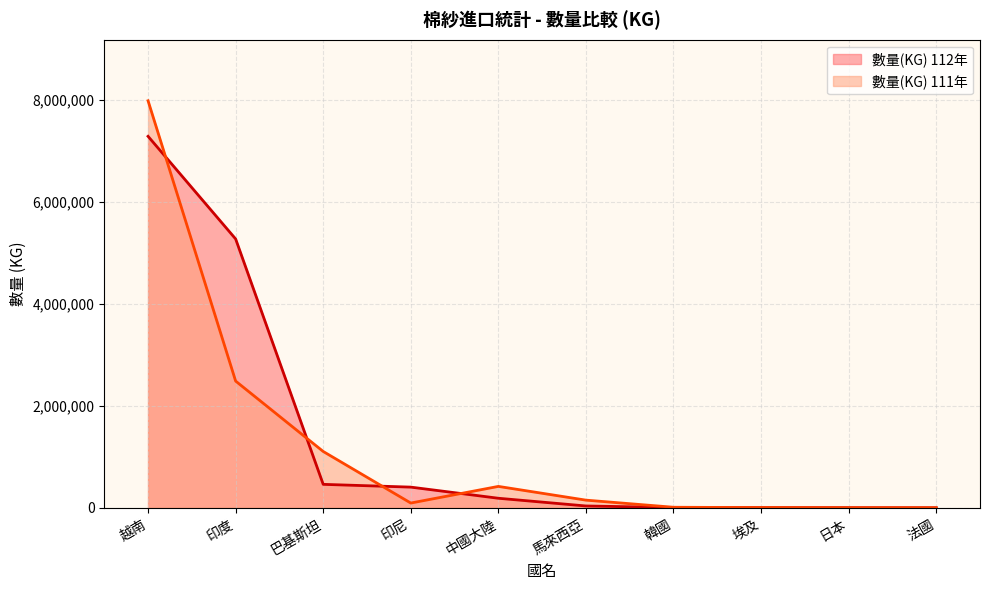

How many distinct data groups are displayed?

2